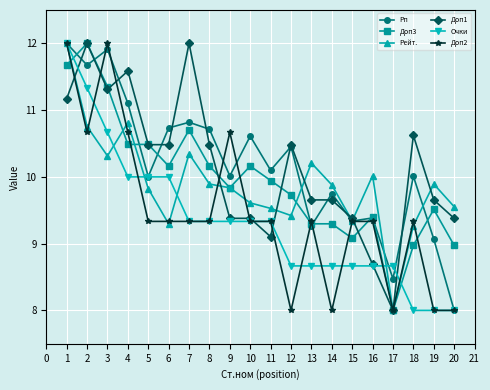

What is the spread (max minus min) of values at 2?

1.3